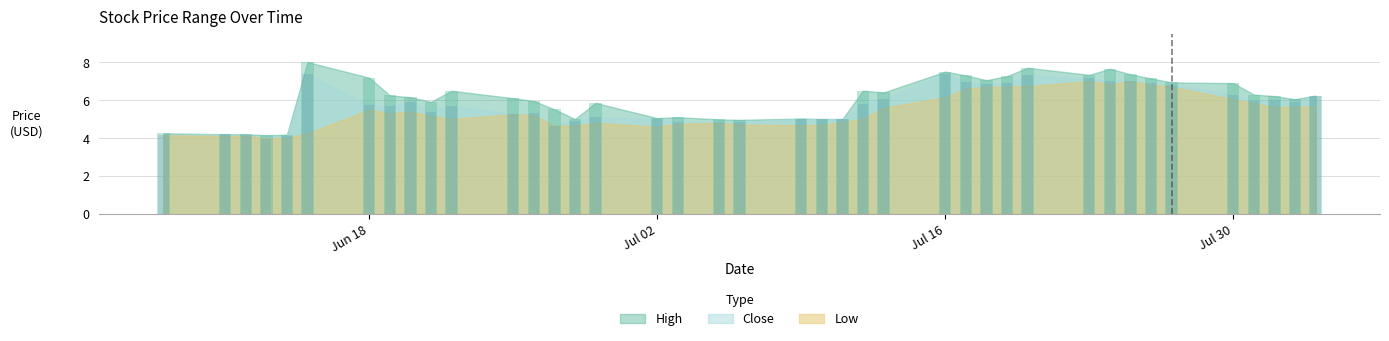

List the labels in order of High value, smallest first.

2018-06-13, 2018-06-14, 2018-06-11, 2018-06-12, 2018-06-08, 2018-07-06, 2018-07-05, 2018-06-28, 2018-07-10, 2018-07-11, 2018-07-09, 2018-07-02, 2018-07-03, 2018-06-27, 2018-06-29, 2018-06-21, 2018-06-26, 2018-08-02, 2018-06-25, 2018-06-20, 2018-08-01, 2018-08-03, 2018-06-19, 2018-07-31, 2018-07-13, 2018-06-22, 2018-07-12, 2018-07-30, 2018-07-27, 2018-07-18, 2018-07-26, 2018-06-18, 2018-07-19, 2018-07-17, 2018-07-23, 2018-07-25, 2018-07-16, 2018-07-24, 2018-07-20, 2018-06-15